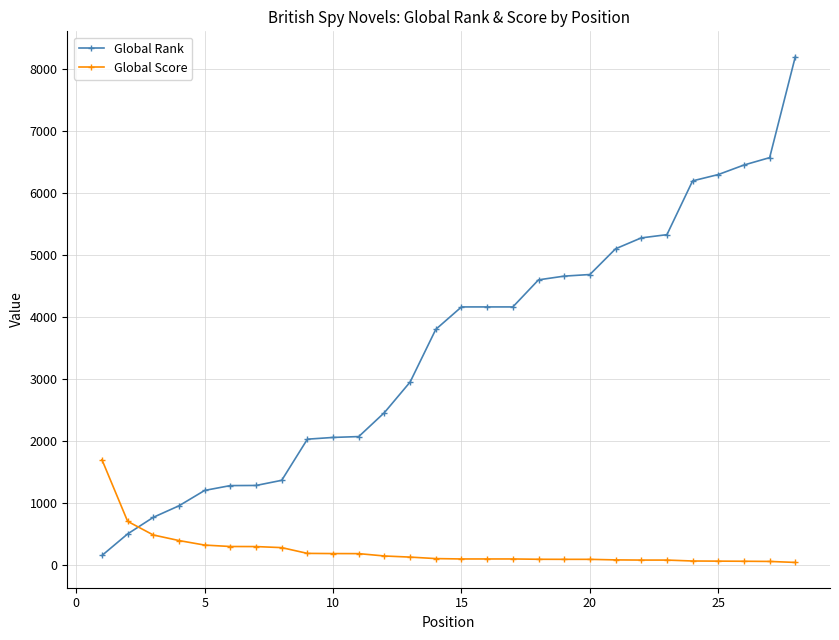

Which series has the largest range (max minus min)?

Global Rank